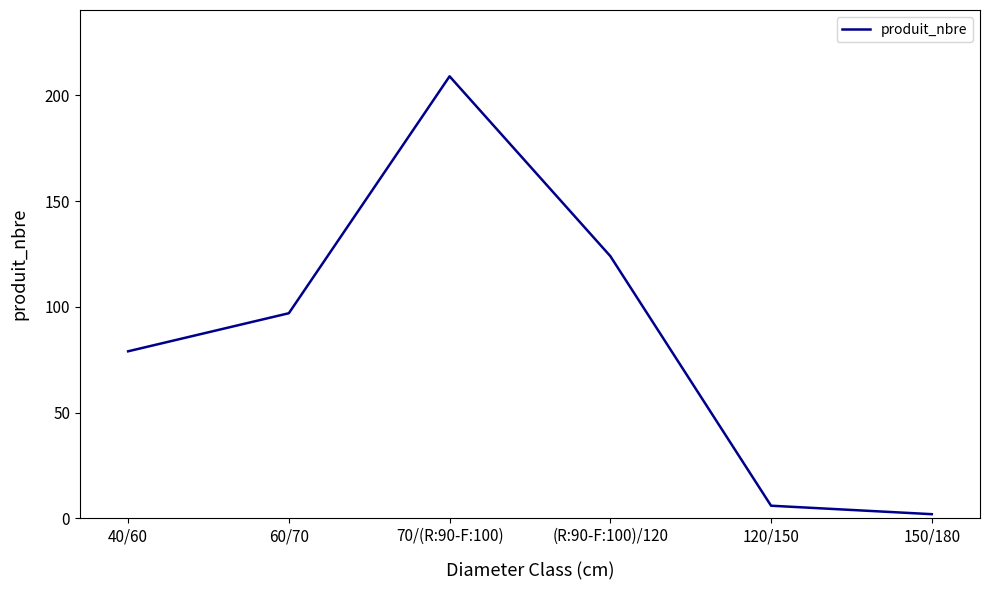

What is the minimum value shown in the chart?

2